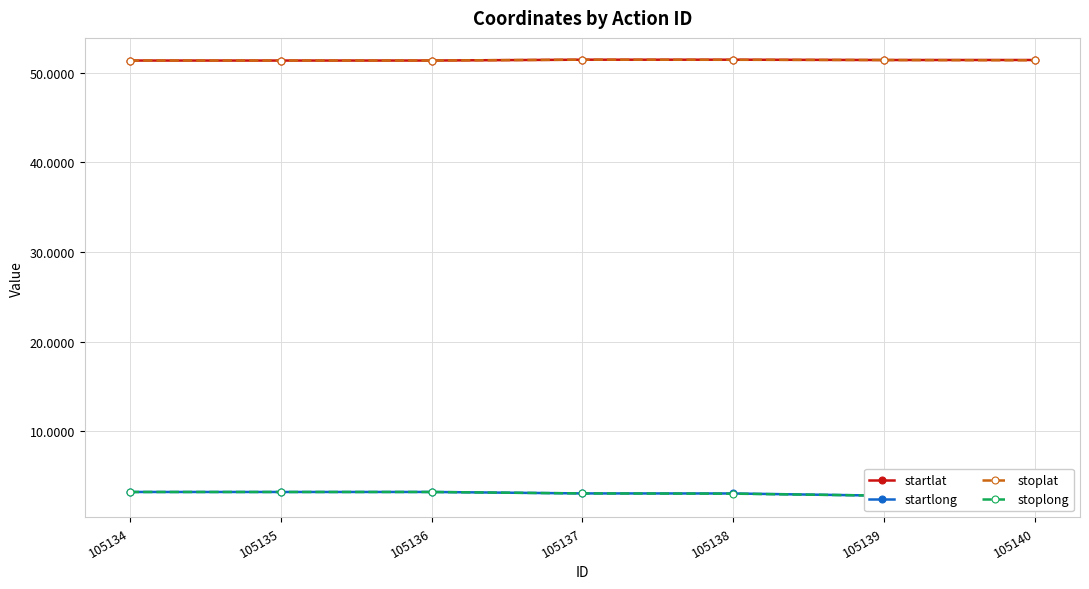

What is the spread (max minus min) of values at 105134?

48.2